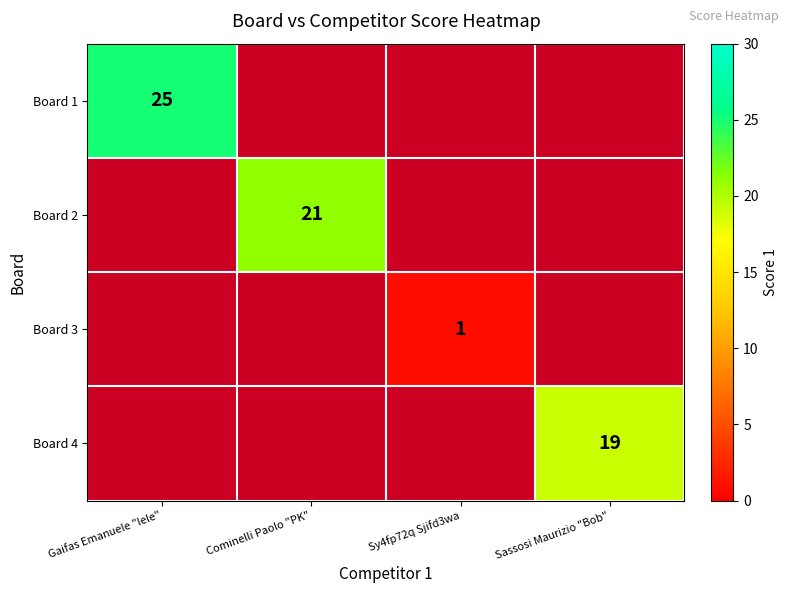

Is it true that Board 1 equals 15 at Gaifas Emanuele "lele"?

False